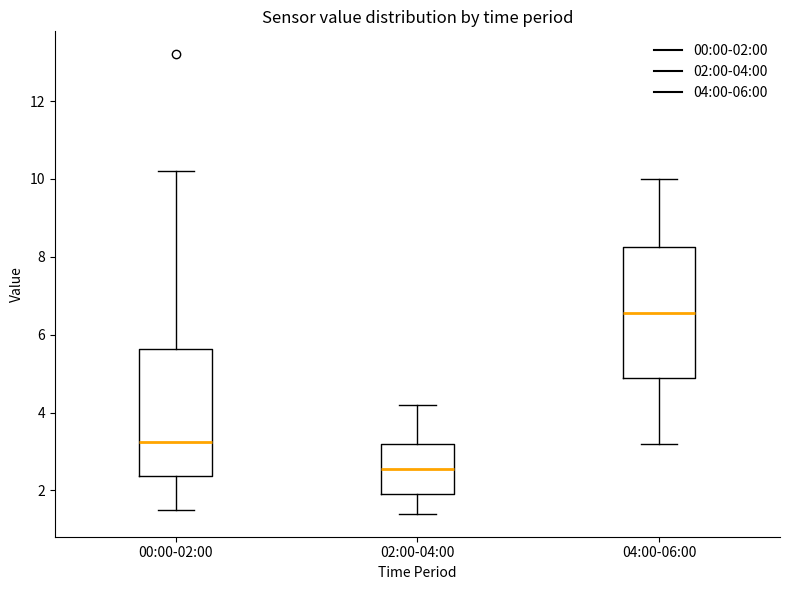

Where does the median line of the box for 04:00-06:00 sit on the y-axis? The values are not printed on the chart, so give them approximately, as read against the axis.

6.6